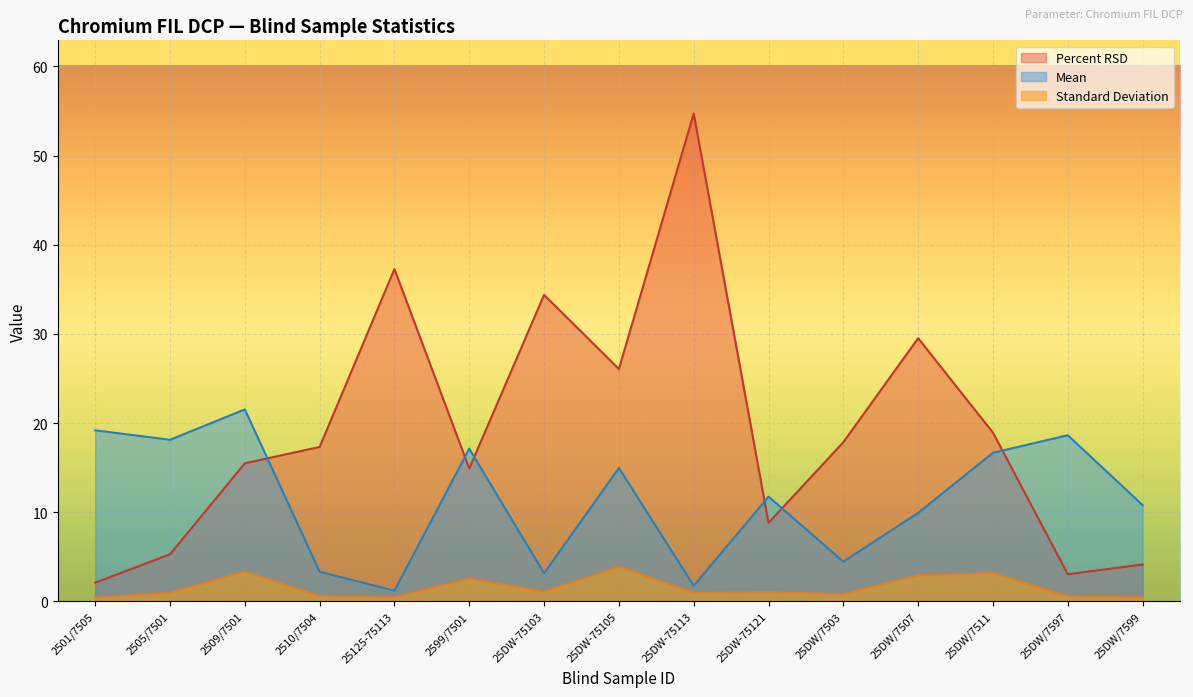

What is the difference between the maximum and second lowest values in the Percent RSD series?

51.7